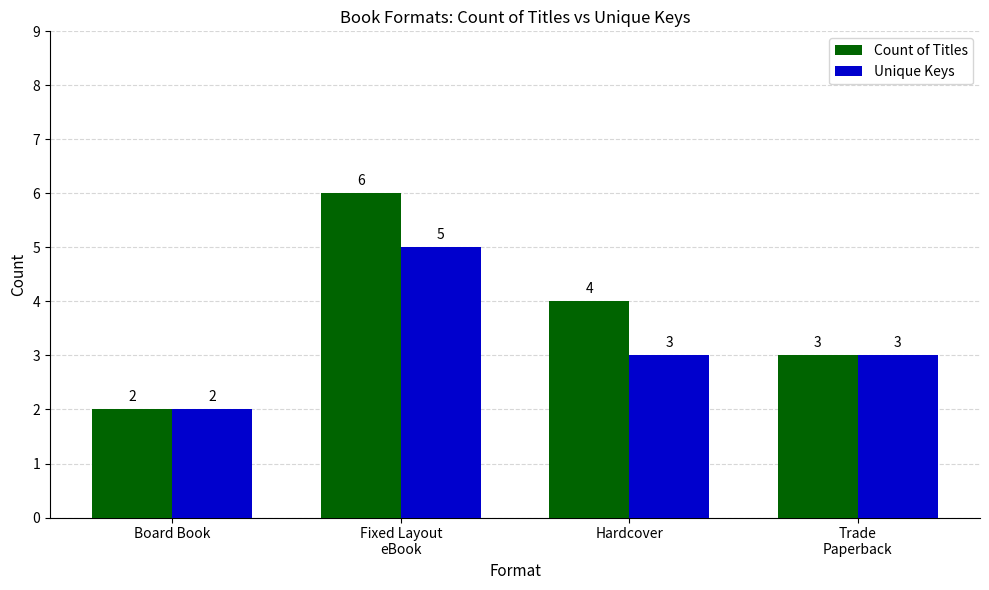

Rank the series by their average value, from highest to lowest.

Count of Titles, Unique Keys